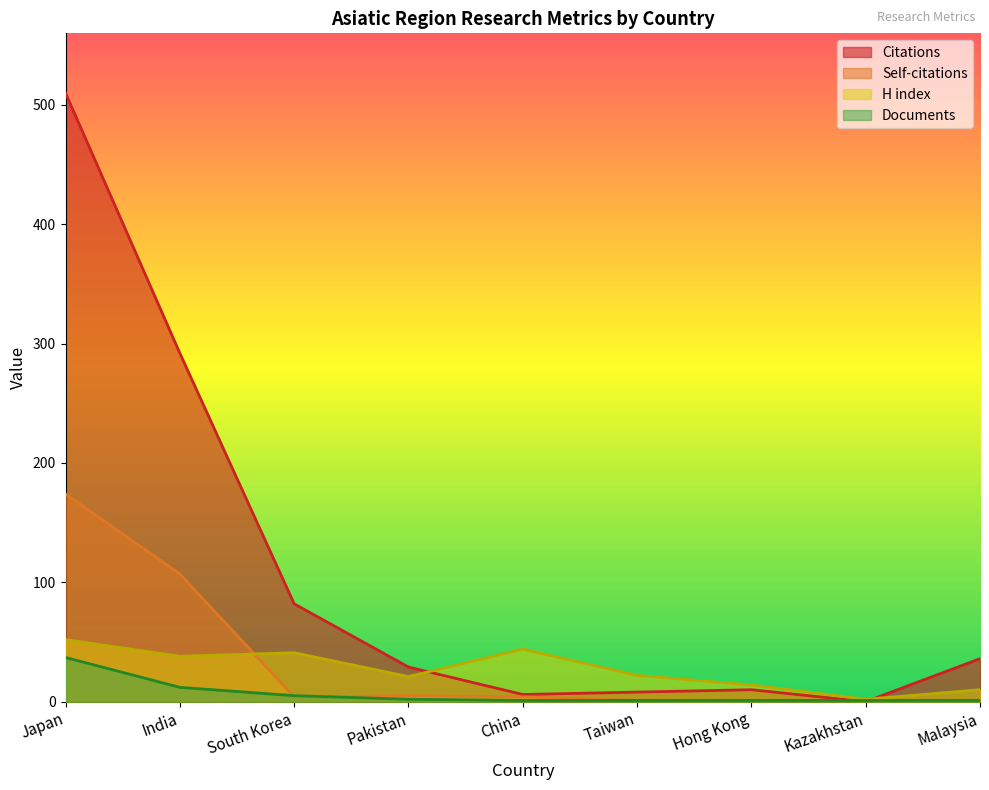

Rank the series at Japan from lowest to highest value.

Documents, H index, Self-citations, Citations